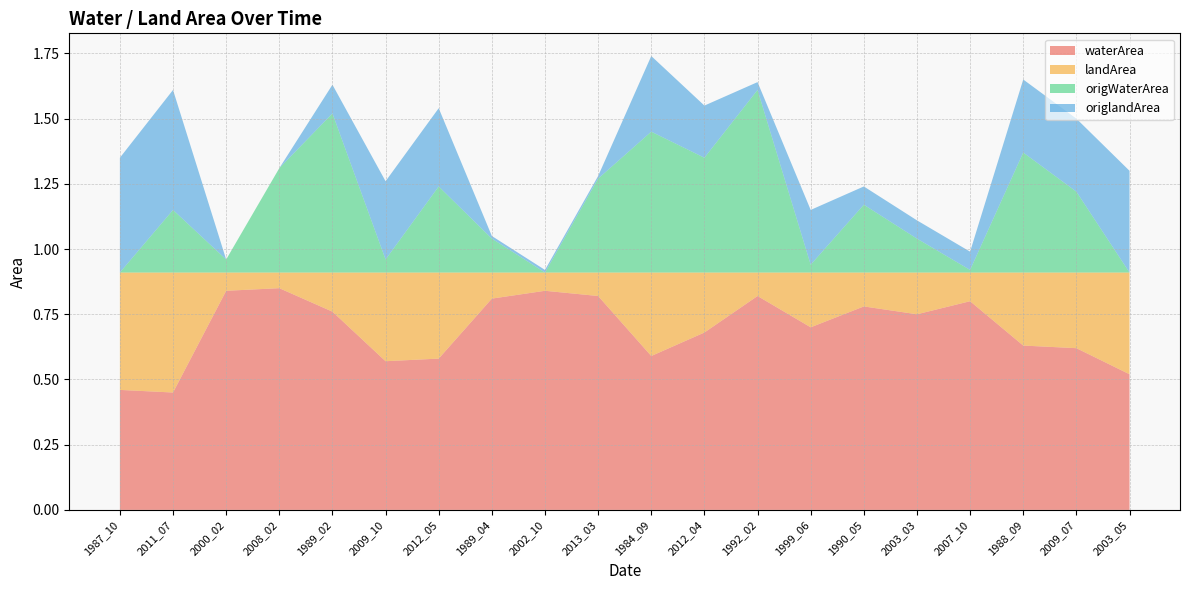

Reading right to left, transcribe all the data shown in this chart.

waterArea: 2003_05=0.5	2009_07=0.6	1988_09=0.6	2007_10=0.8	2003_03=0.8	1990_05=0.8	1999_06=0.7	1992_02=0.8	2012_04=0.7	1984_09=0.6	2013_03=0.8	2002_10=0.8	1989_04=0.8	2012_05=0.6	2009_10=0.6	1989_02=0.8	2008_02=0.8	2000_02=0.8	2011_07=0.5	1987_10=0.5
landArea: 2003_05=0.4	2009_07=0.3	1988_09=0.3	2007_10=0.1	2003_03=0.2	1990_05=0.1	1999_06=0.2	1992_02=0.1	2012_04=0.2	1984_09=0.3	2013_03=0.1	2002_10=0.1	1989_04=0.1	2012_05=0.3	2009_10=0.3	1989_02=0.1	2008_02=0.1	2000_02=0.1	2011_07=0.5	1987_10=0.5
origWaterArea: 2003_05=0.0	2009_07=0.3	1988_09=0.5	2007_10=0.0	2003_03=0.1	1990_05=0.3	1999_06=0.0	1992_02=0.7	2012_04=0.4	1984_09=0.5	2013_03=0.4	2002_10=0.0	1989_04=0.1	2012_05=0.3	2009_10=0.1	1989_02=0.6	2008_02=0.4	2000_02=0.1	2011_07=0.2	1987_10=0.0
origlandArea: 2003_05=0.4	2009_07=0.3	1988_09=0.3	2007_10=0.1	2003_03=0.1	1990_05=0.1	1999_06=0.2	1992_02=0.0	2012_04=0.2	1984_09=0.3	2013_03=0.0	2002_10=0.0	1989_04=0.0	2012_05=0.3	2009_10=0.3	1989_02=0.1	2008_02=0.0	2000_02=0.0	2011_07=0.5	1987_10=0.4